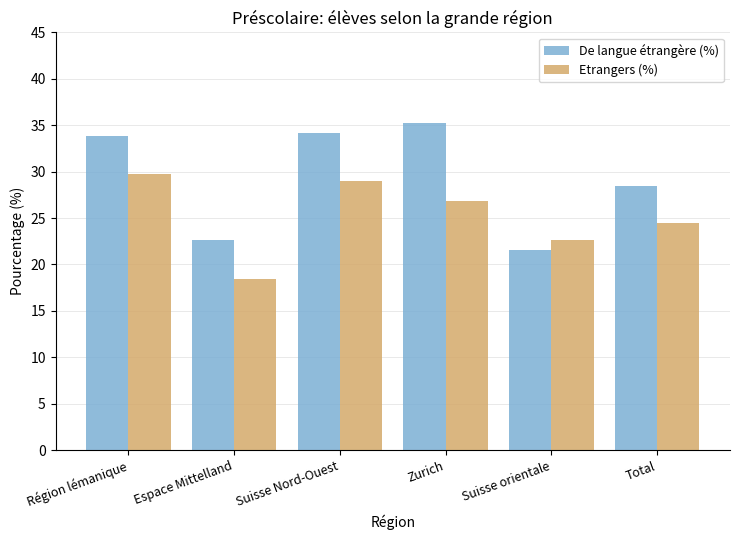

What is the average value of the Etrangers (%) series?

25.2